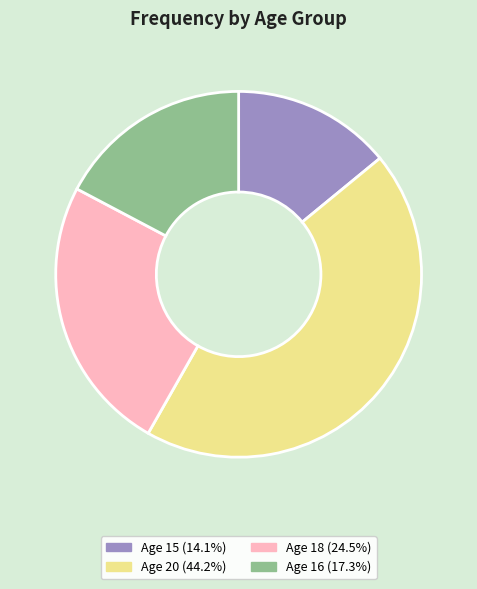

Approximately how many times larger is the value at Age 18 (24.5%) compared to Age 15 (14.1%)?

1.7